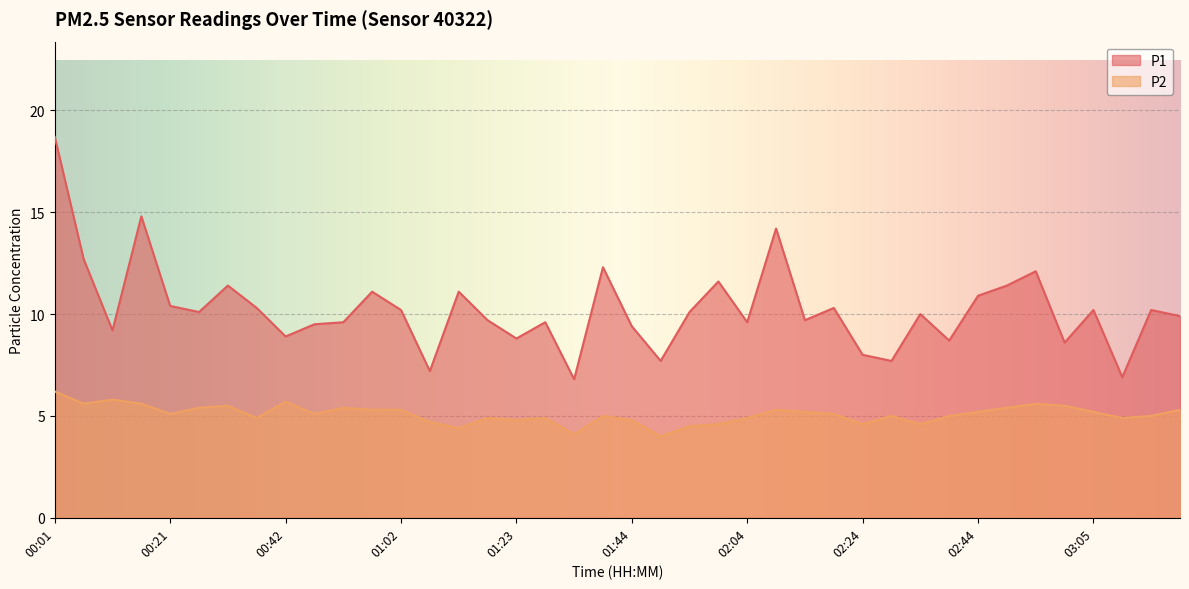

Which has a higher value, 02:09 or 01:02?

02:09